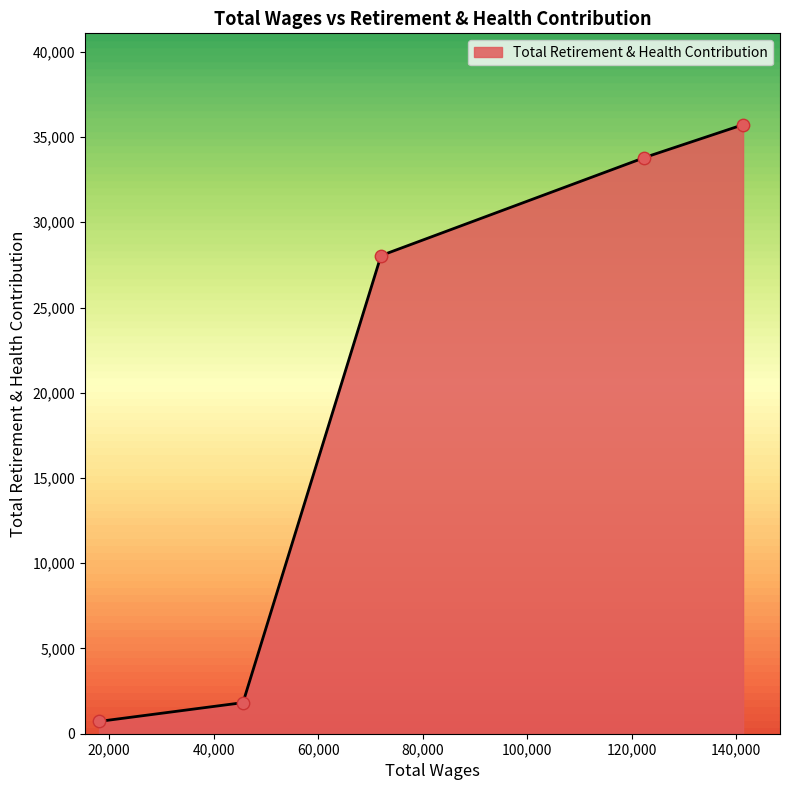

What is the change in value from 122309.0 to 72033.0?

-5735